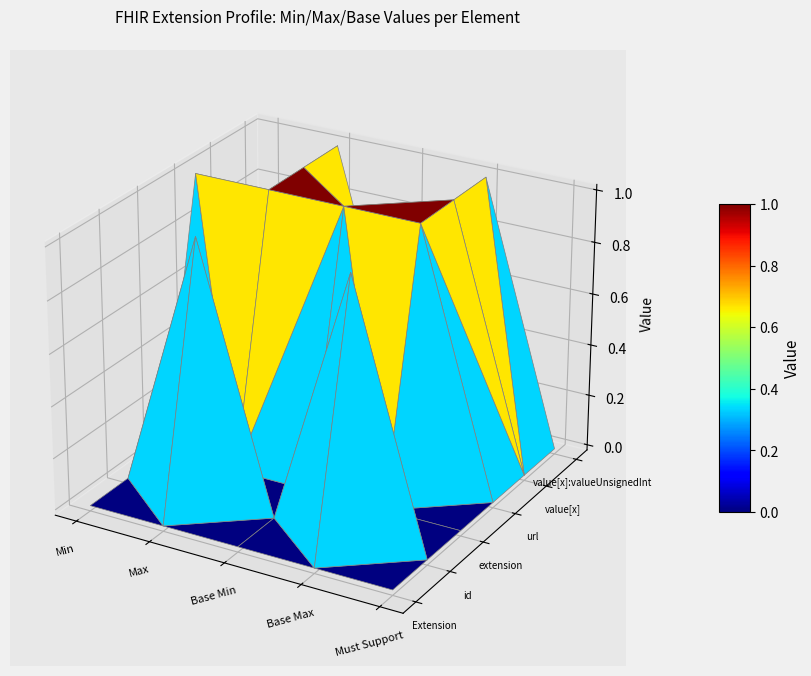

The Extension.url series shows 2 at 1. True or false?

False